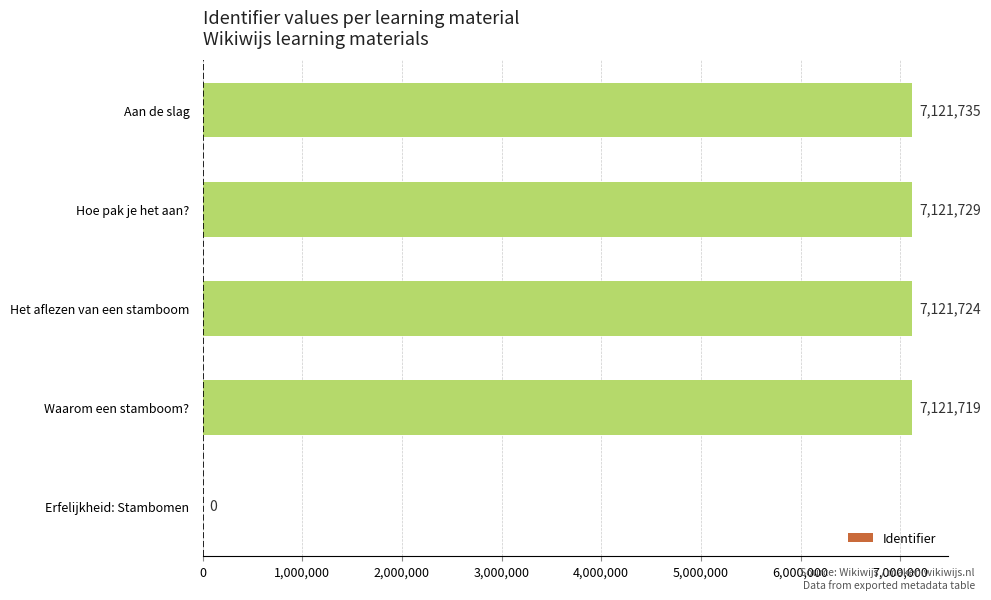

Are the bars horizontal?

Yes